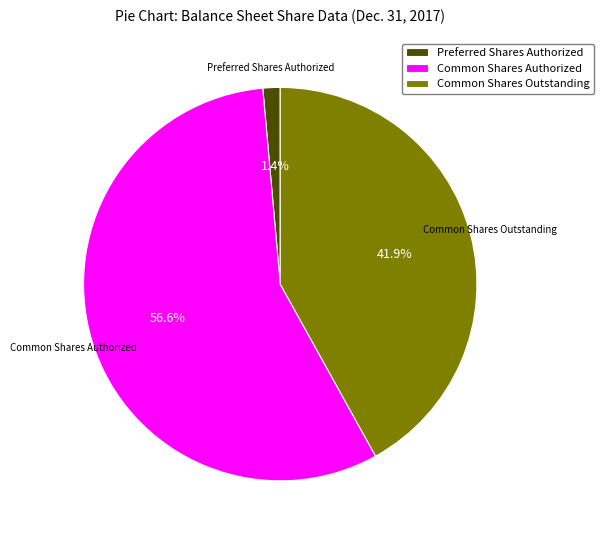

Is it true that Preferred Shares Authorized is 13% of the pie?

False